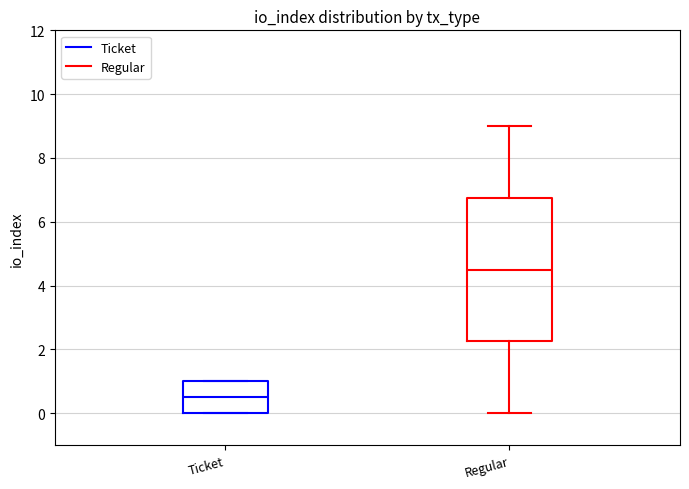

Which box has the lowest median line?

Ticket